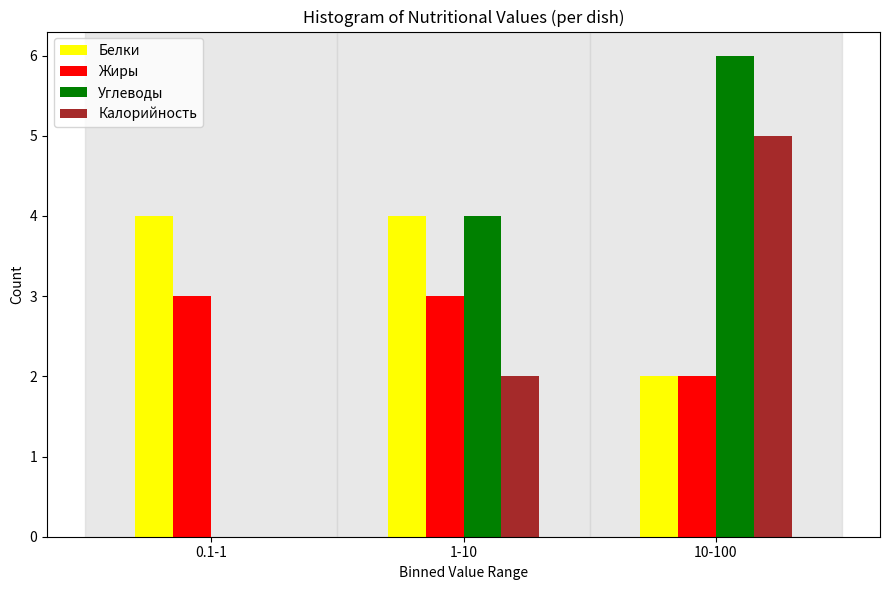

Reading left to right, extract all data points from this chart.

Белки: 0.1-1=4	1-10=4	10-100=2
Жиры: 0.1-1=3	1-10=3	10-100=2
Углеводы: 0.1-1=0	1-10=4	10-100=6
Калорийность: 0.1-1=0	1-10=2	10-100=5